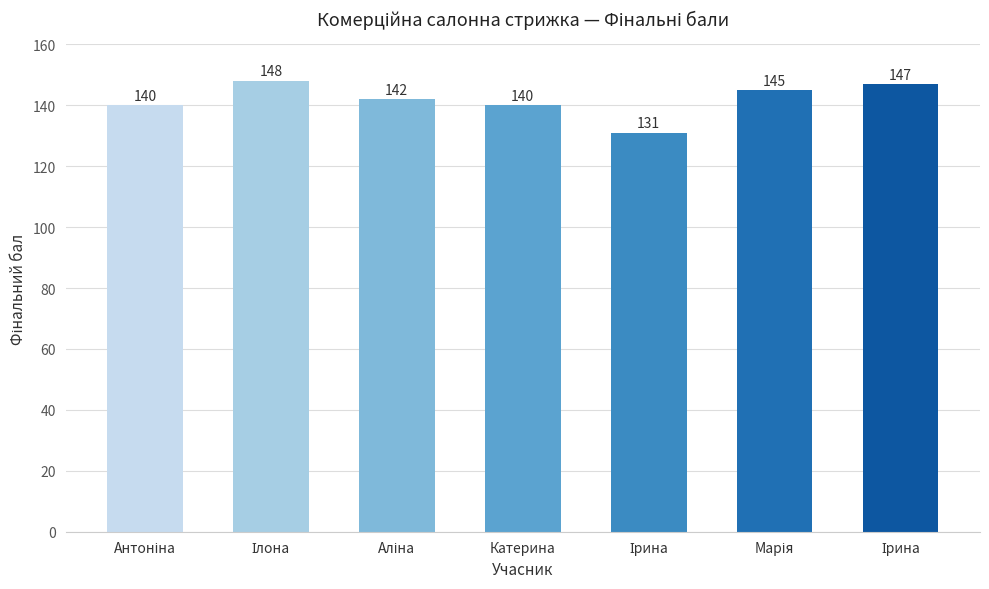

How many data points does each series have?

7